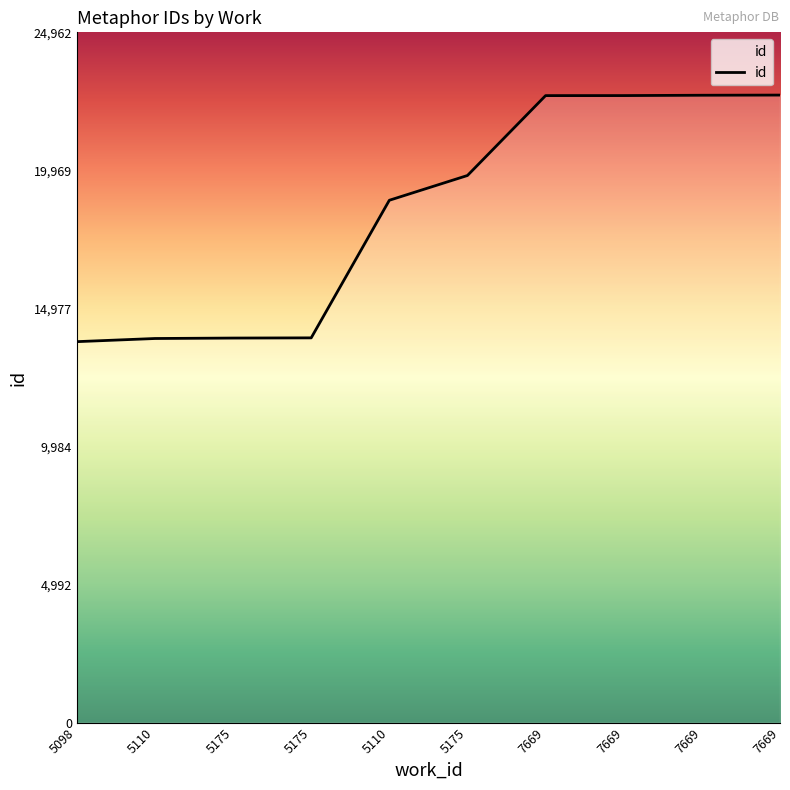

Is this an area chart (filled region under the line)?

Yes